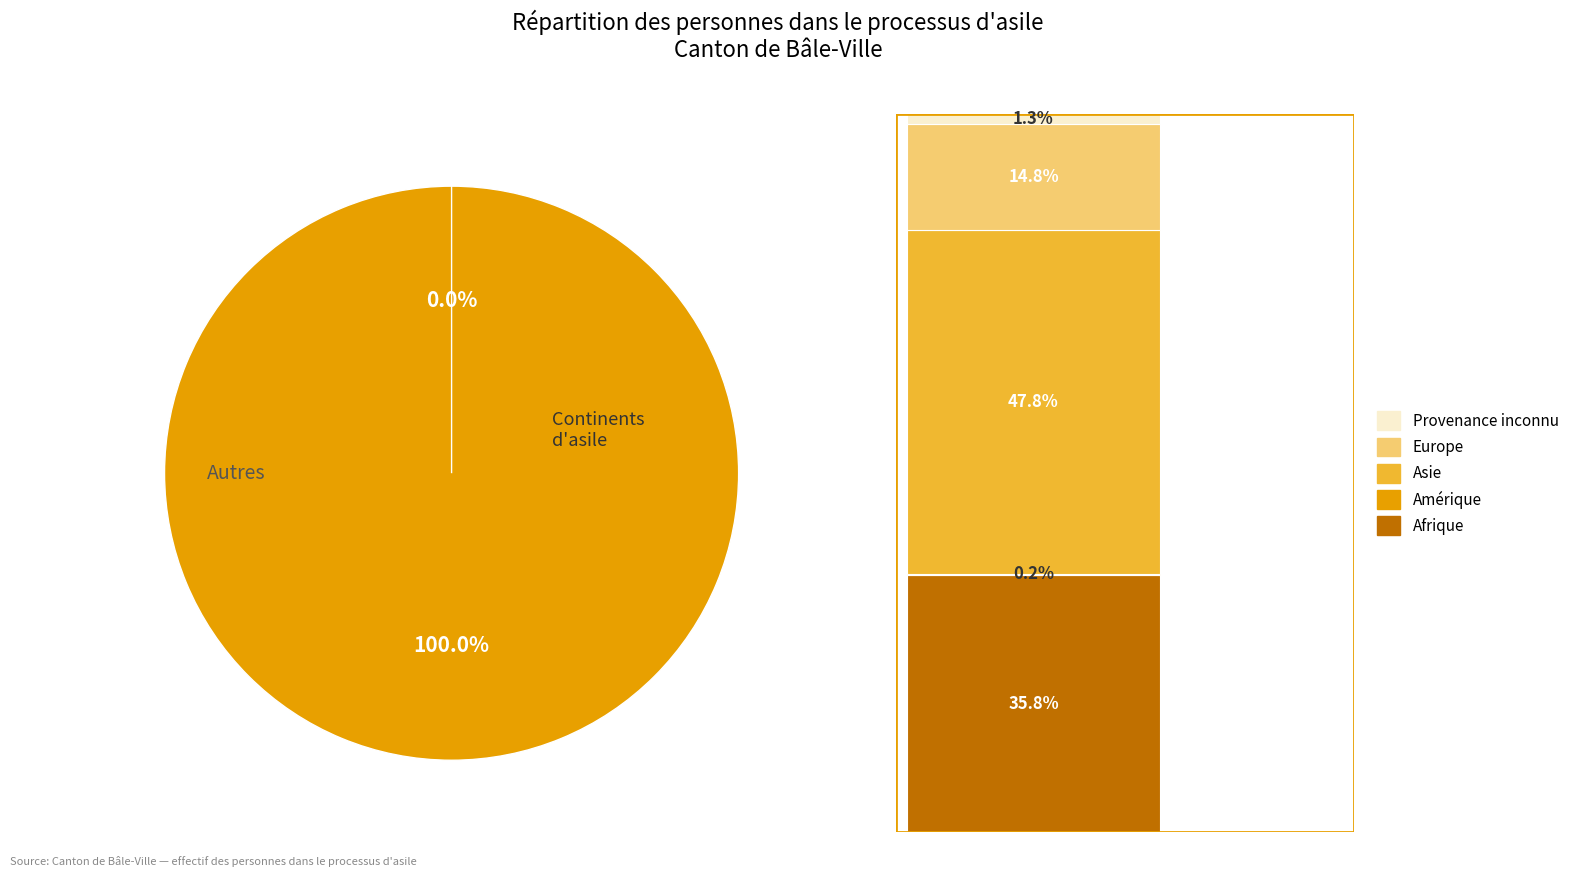

What is the change in value from Europe to Provenance inconnu?

-113